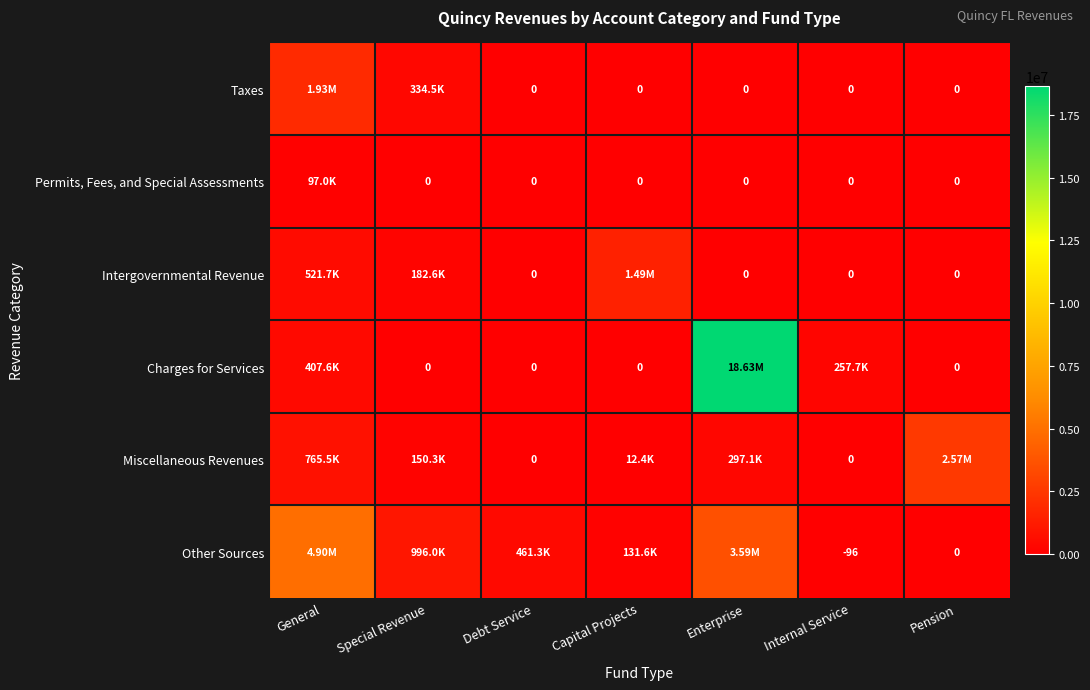

Is the value of Other Sources at Internal Service greater than the value of Permits, Fees, and Special Assessments at Special Revenue?

No